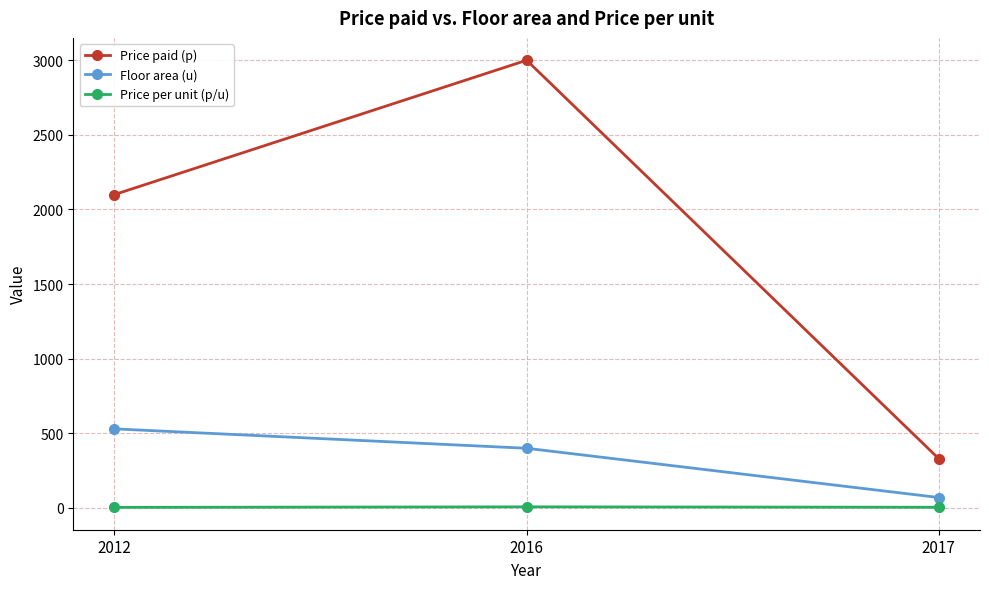

Which category has the lowest value in the Price paid (p) series?

2017